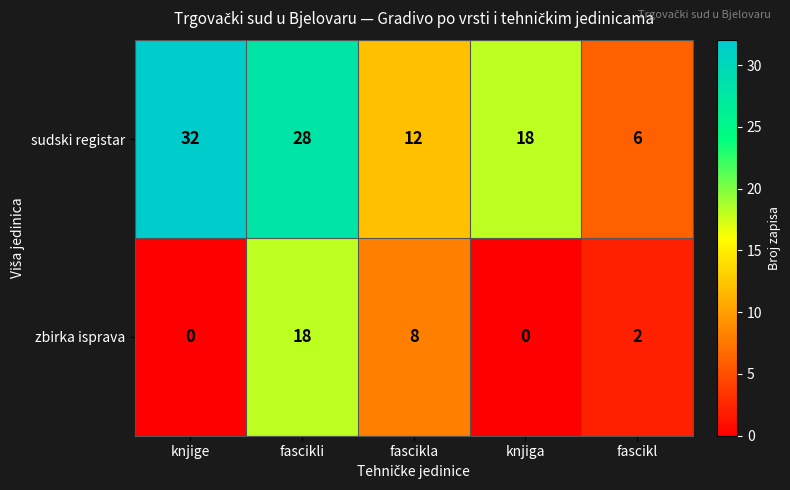

The value of sudski registar at fascikl is 6. True or false?

True